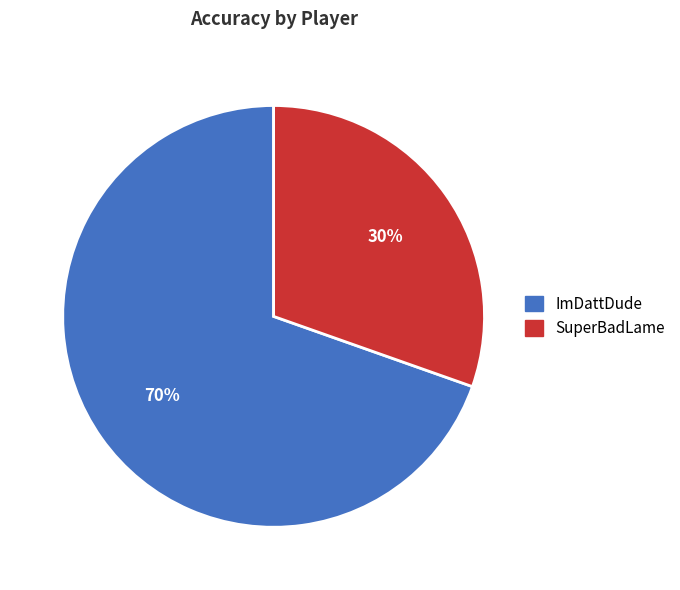

Does ImDattDude account for over 50% of the chart?

Yes